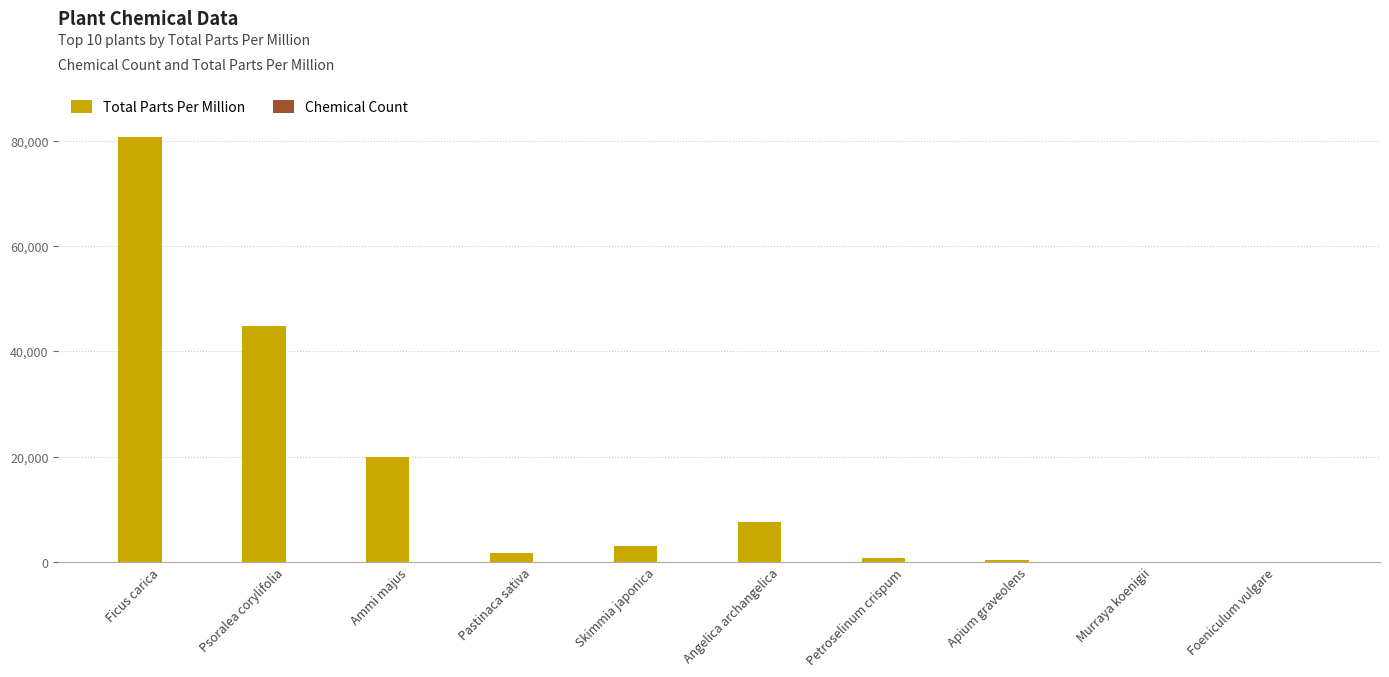

At which category is the sum across all series the highest?

Ficus carica